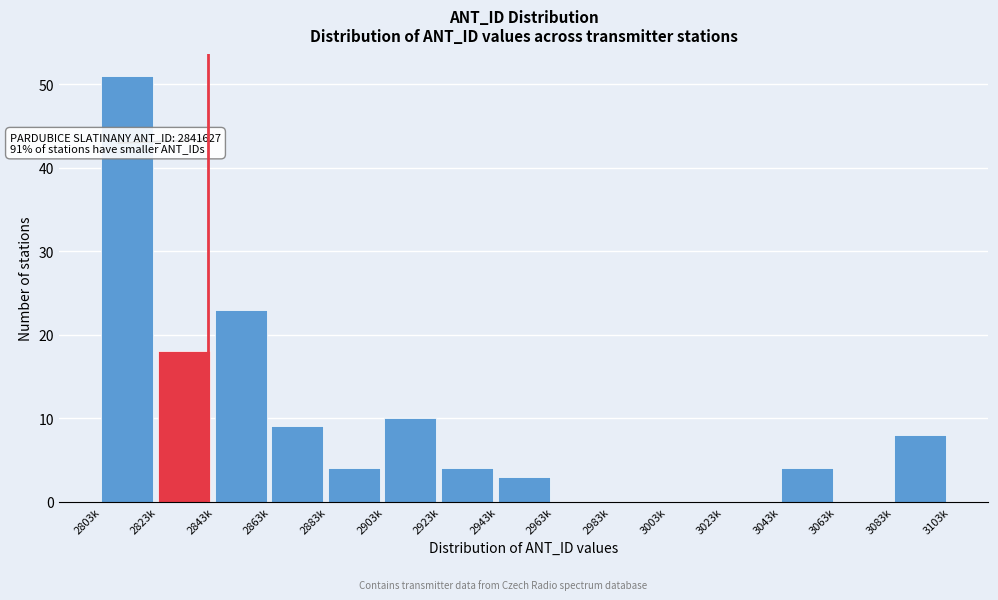

Reading right to left, what are all the values shown in this chart?

3083k=8	3063k=0	3043k=4	3023k=0	3003k=0	2983k=0	2963k=0	2943k=3	2923k=4	2903k=10	2883k=4	2863k=9	2843k=23	2823k=18	2803k=51